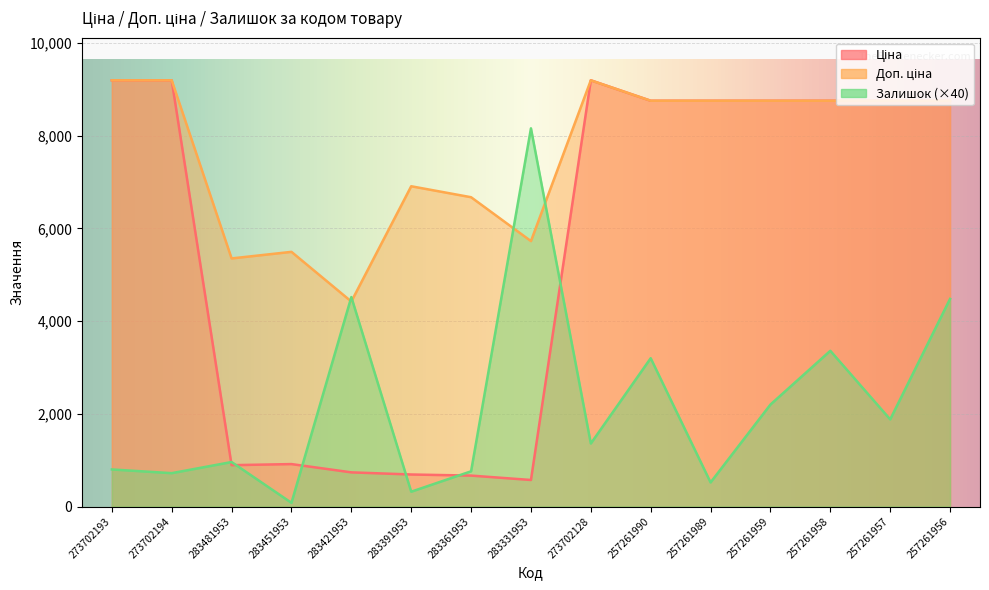

The value of Ціна at 283361953 is 1081.1. True or false?

False